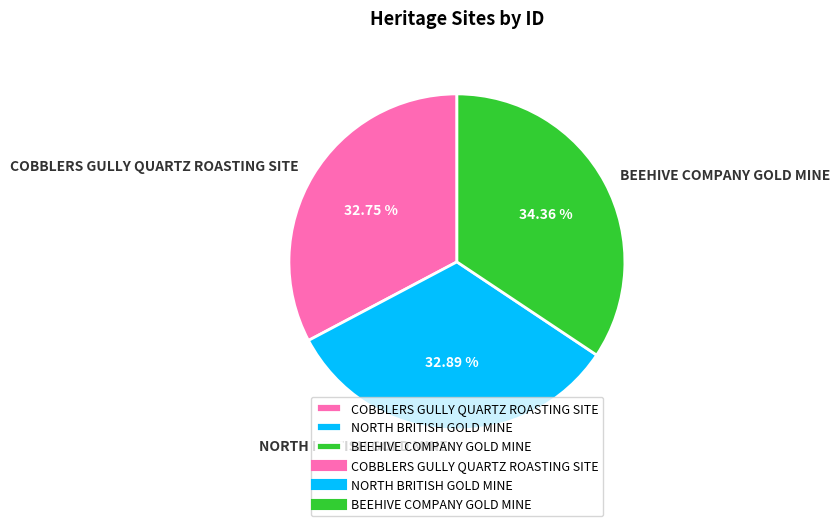

To the nearest percent, what is the average slice percentage?

33%